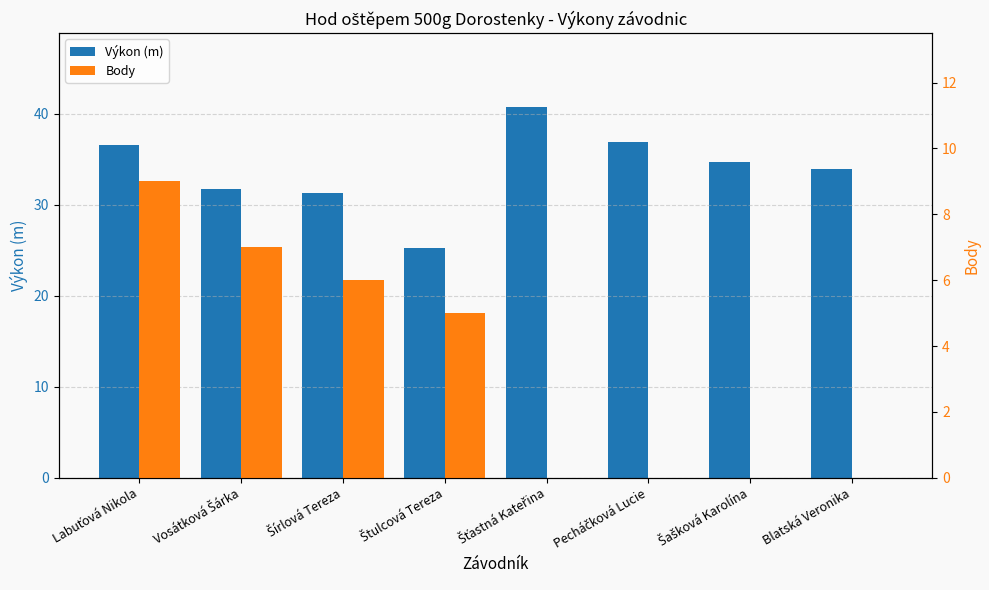

Rank the series at Šťastná Kateřina from highest to lowest value.

Výkon (m), Body